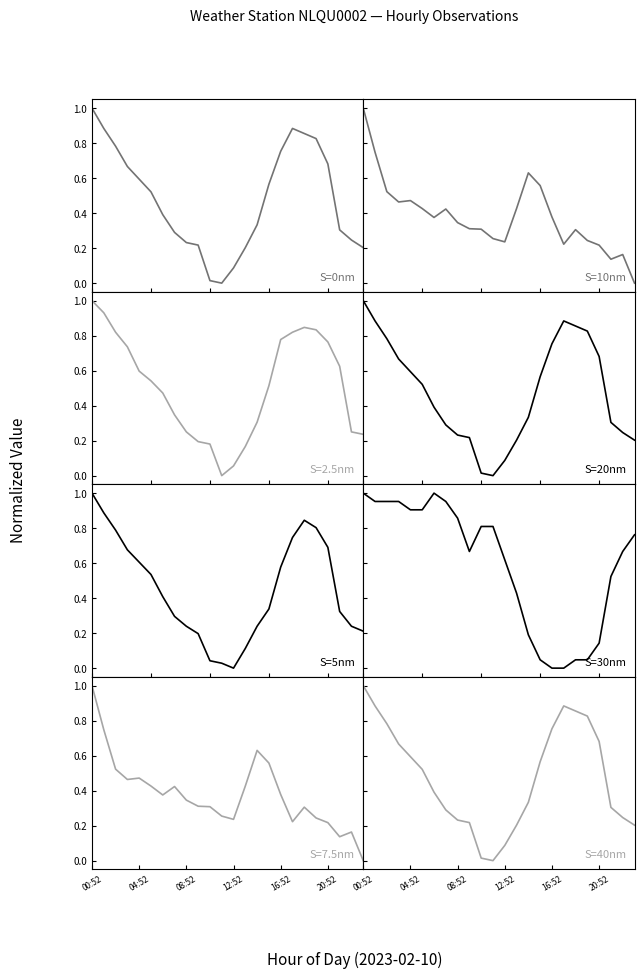

What is the difference between the highest and lowest values at 18?

0.8